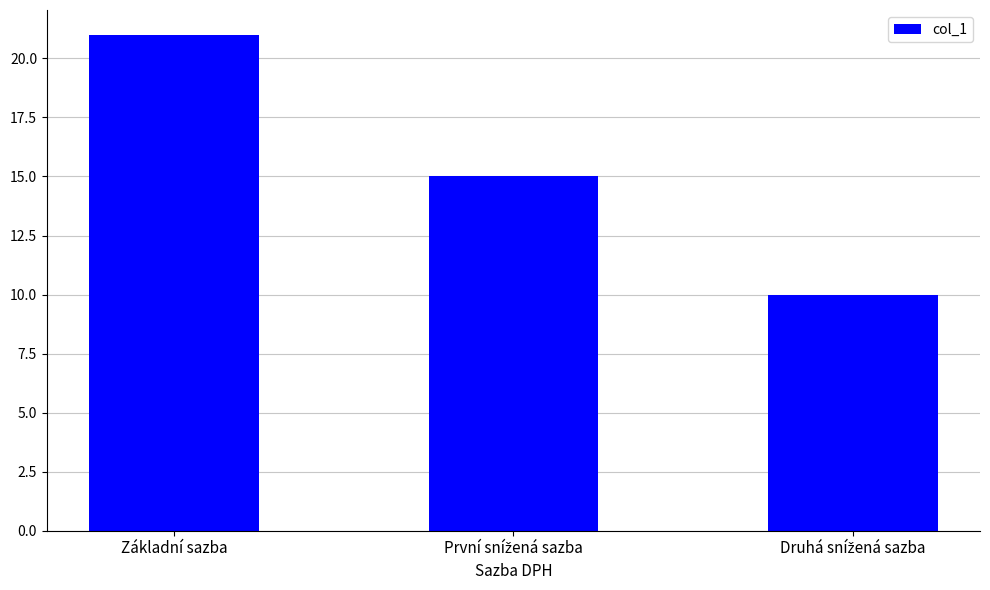

What position from the left is Základní sazba?

1